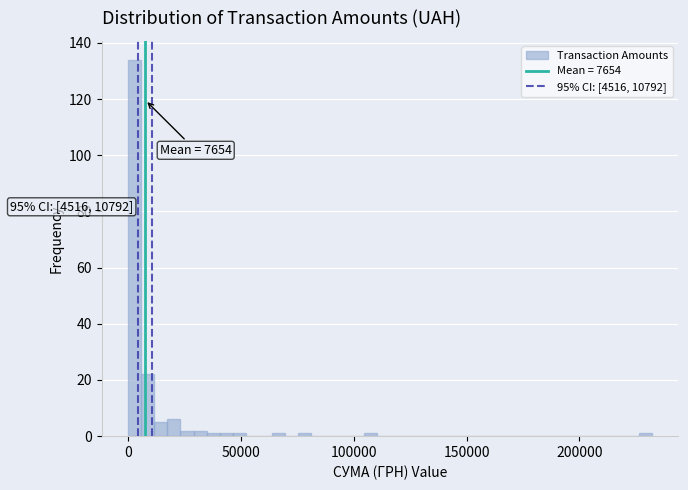

Around what value on the x-axis is the tallest bar? Give the approximate position of its centre, as read against the axis.

5000